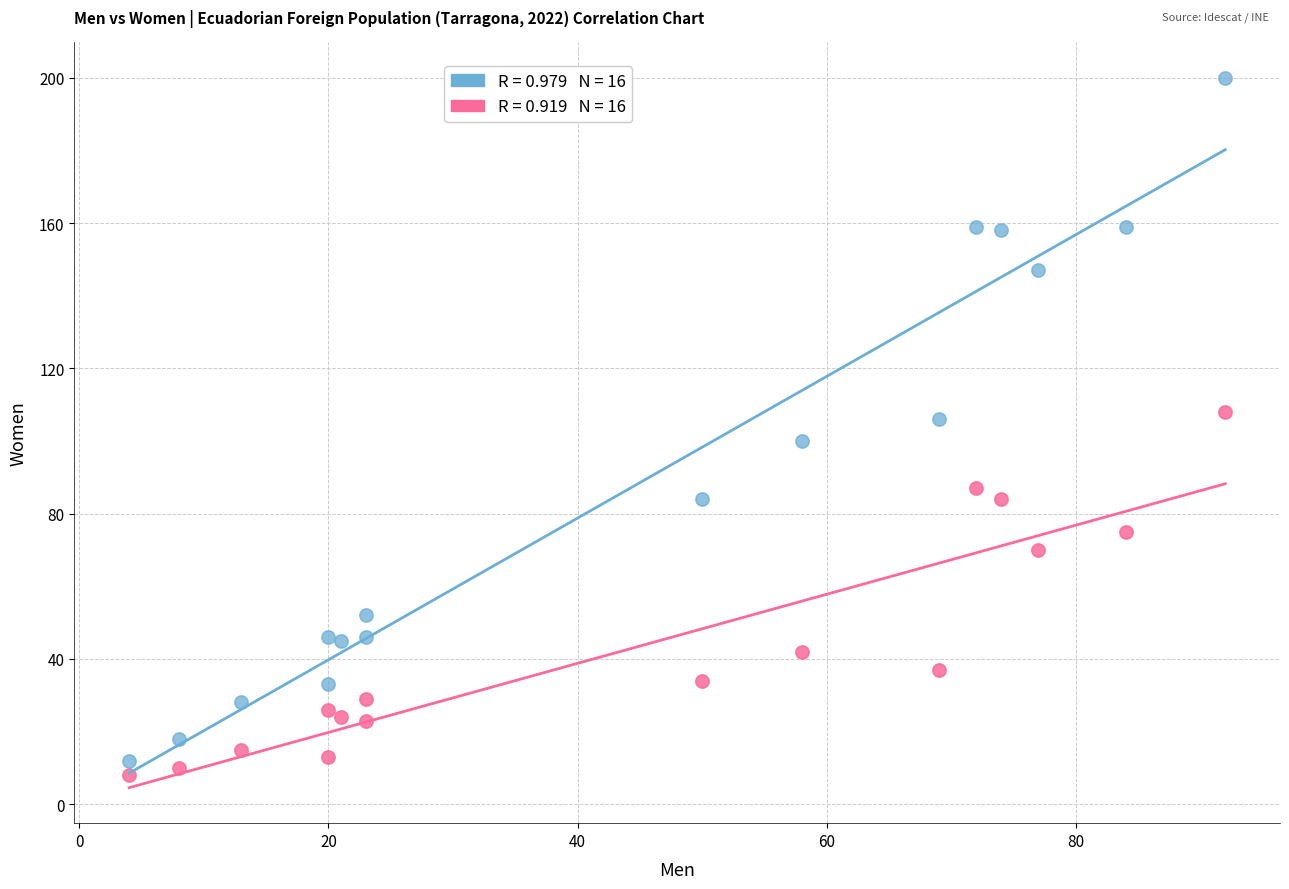

Across all data points, what is the range of X values (max minus min)?

88